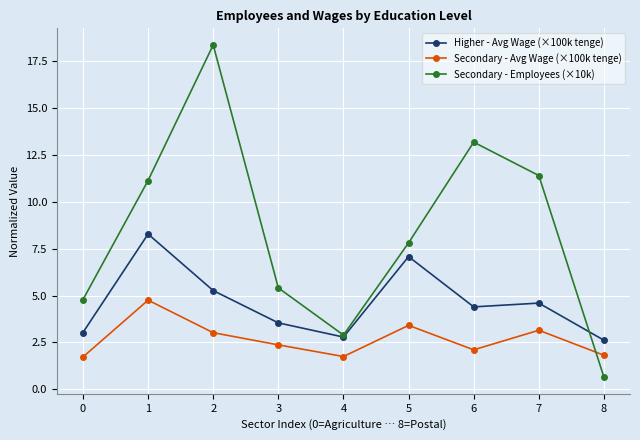

Is this an area chart (filled region under the line)?

No